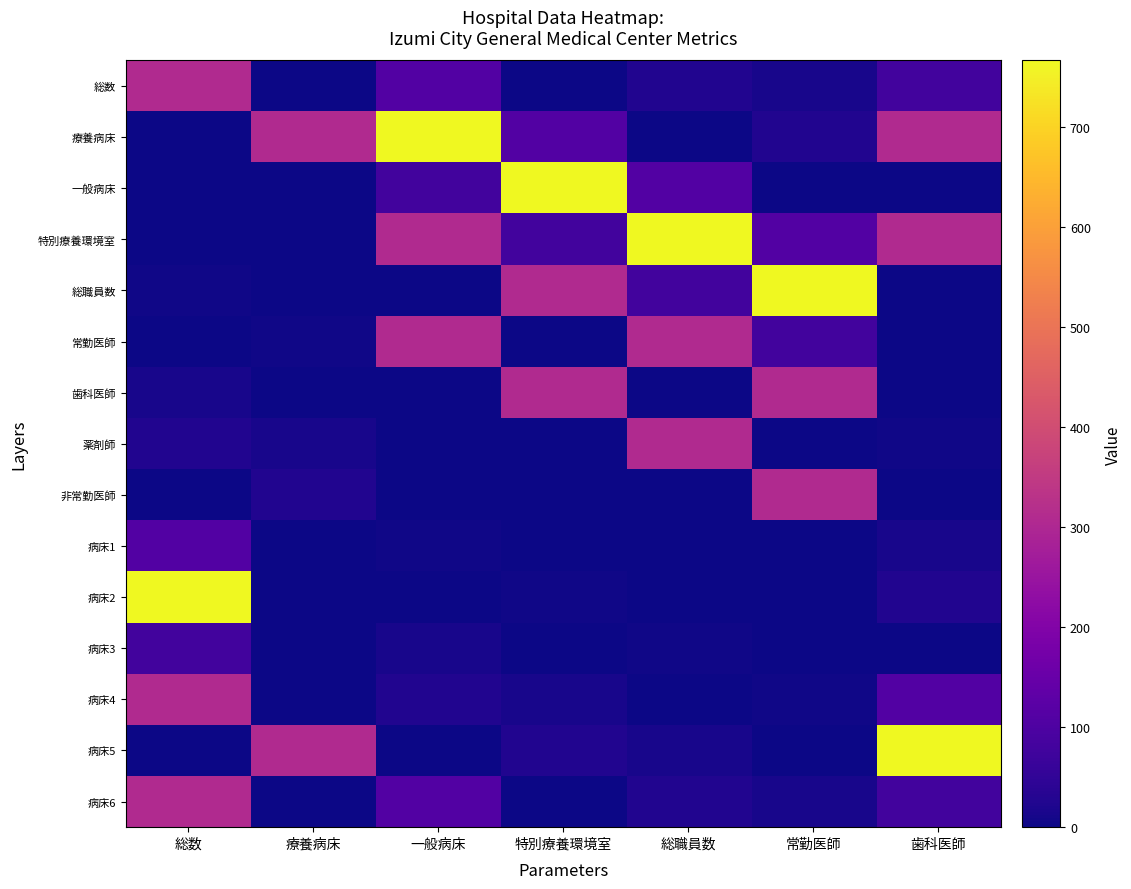

Between 特別療養環境室 and 療養病床, which is larger?

特別療養環境室